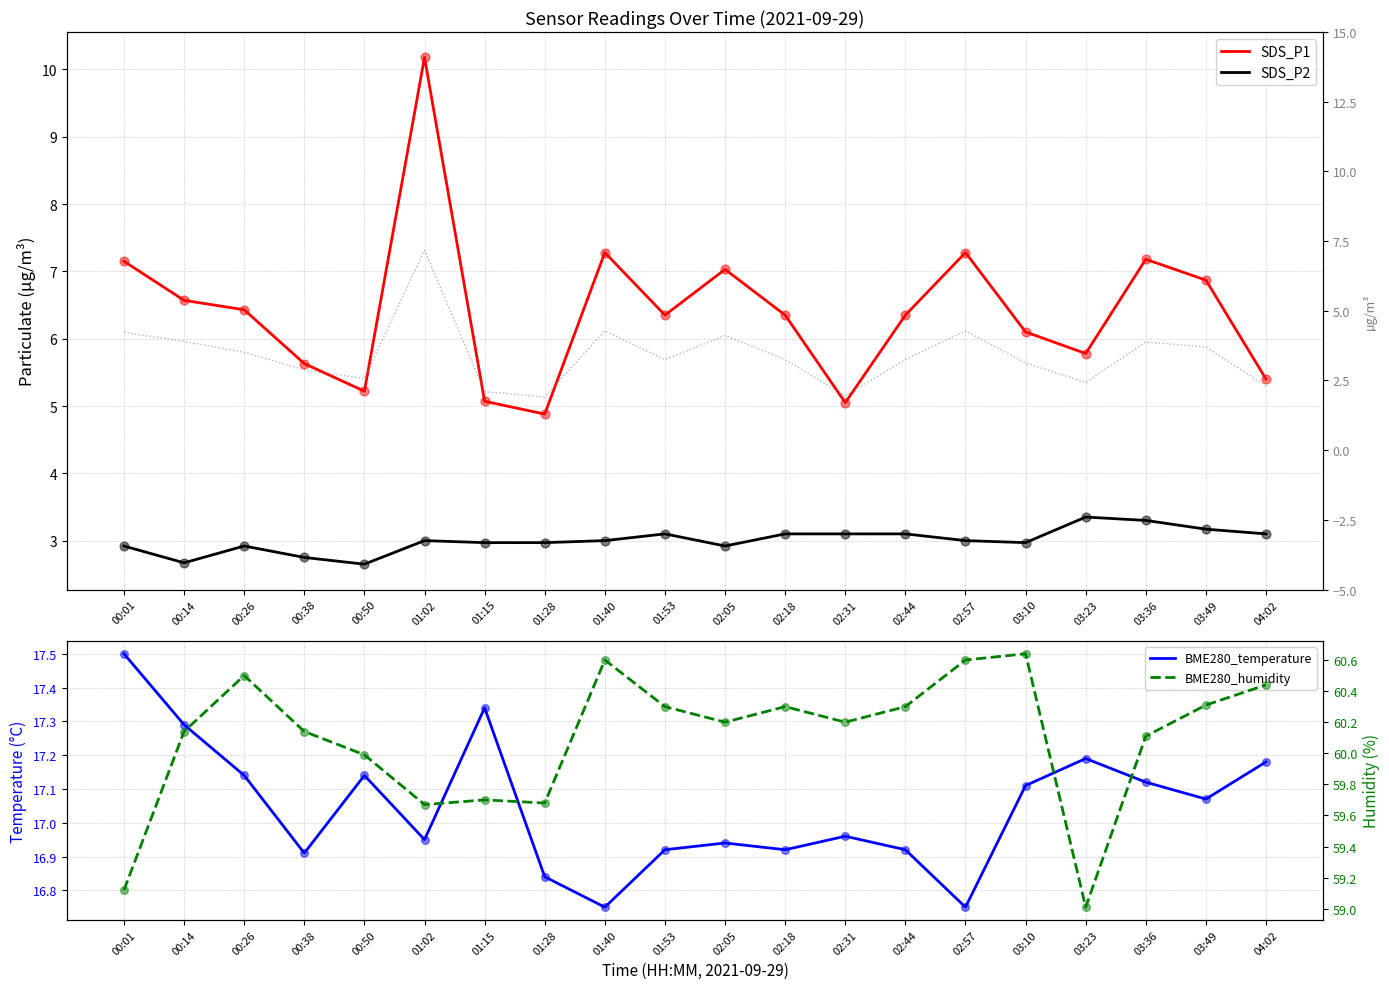

Which series contains the highest Y value?

BME280_humidity